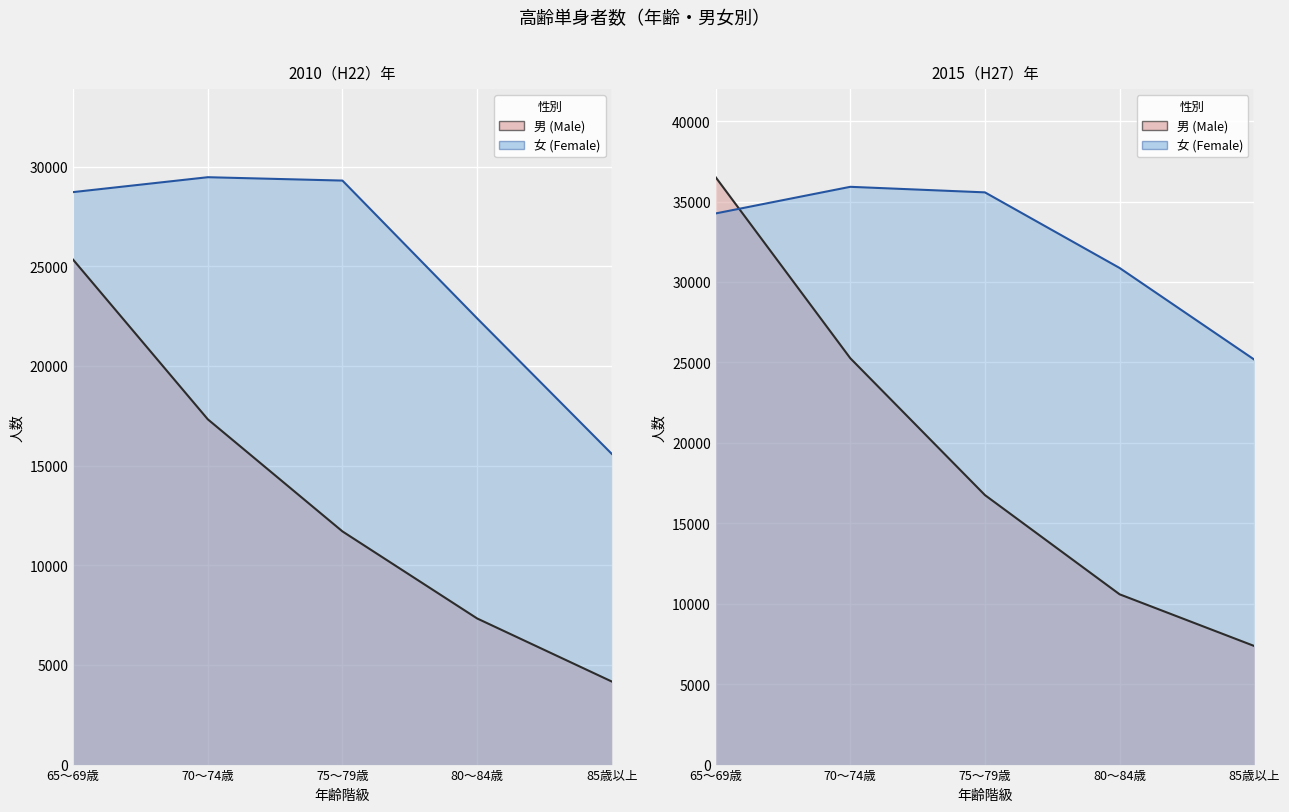

Which series has the largest total across all categories?

女 2015